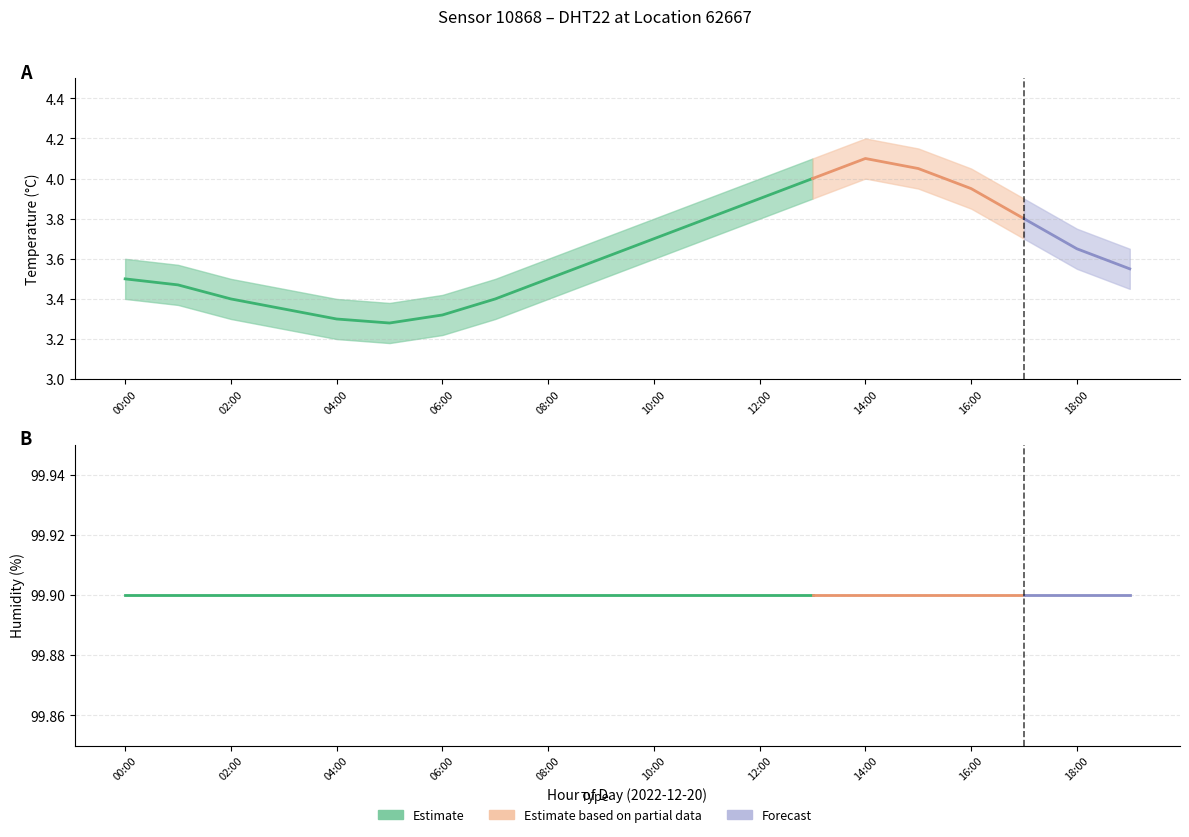

What is the difference between the second highest and minimum values in the temperature series?

0.8